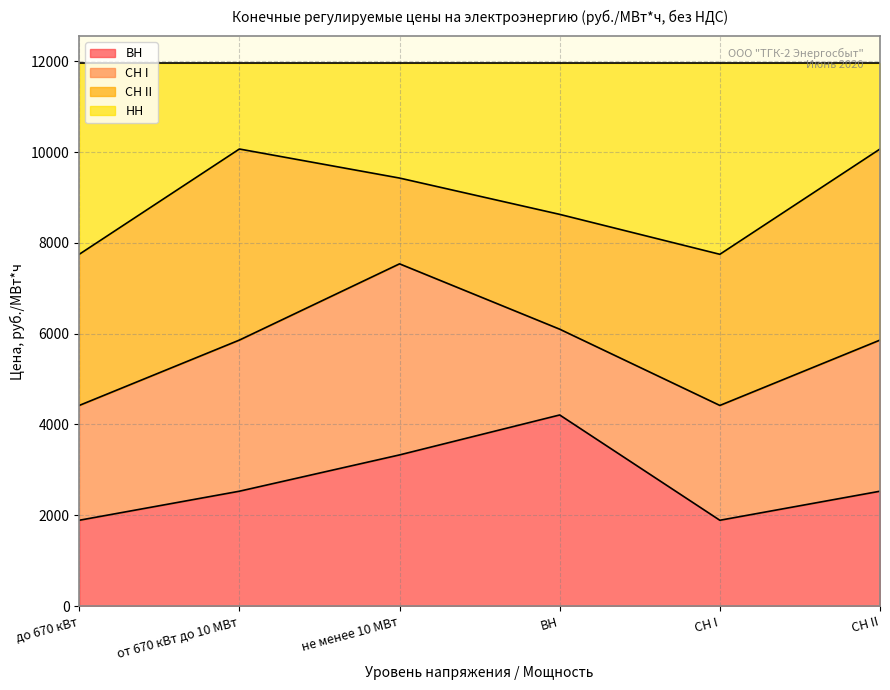

What is the total value across all series at СН I?

11960